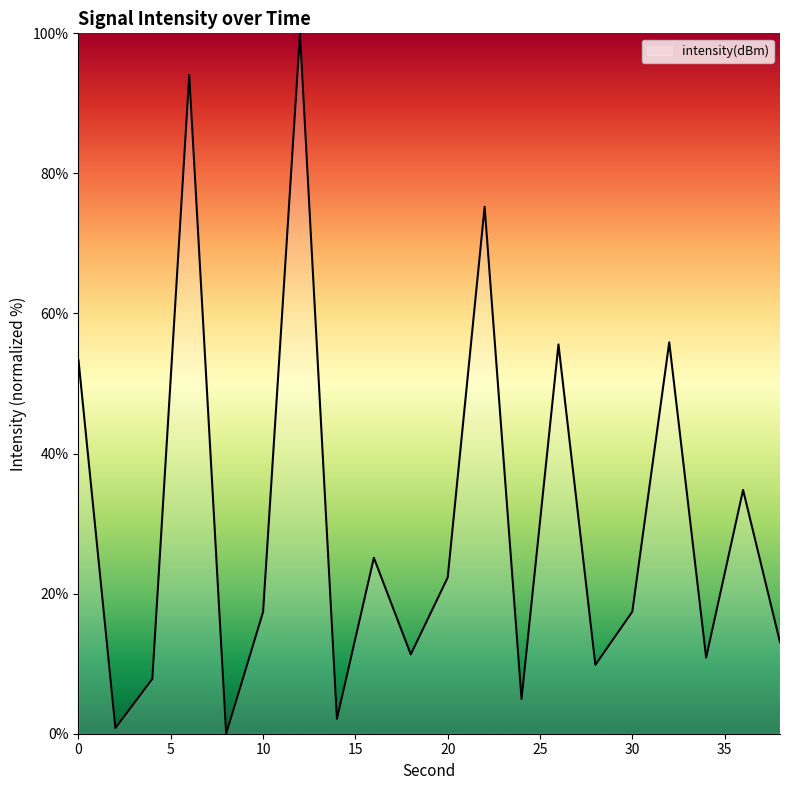

How many interior local peaks (higher than both neighbors) does the data have?

7